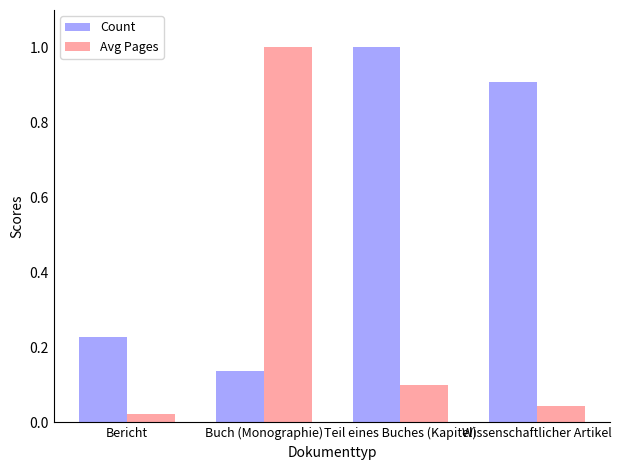

Which category has the lowest value in the Count series?

Buch (Monographie)